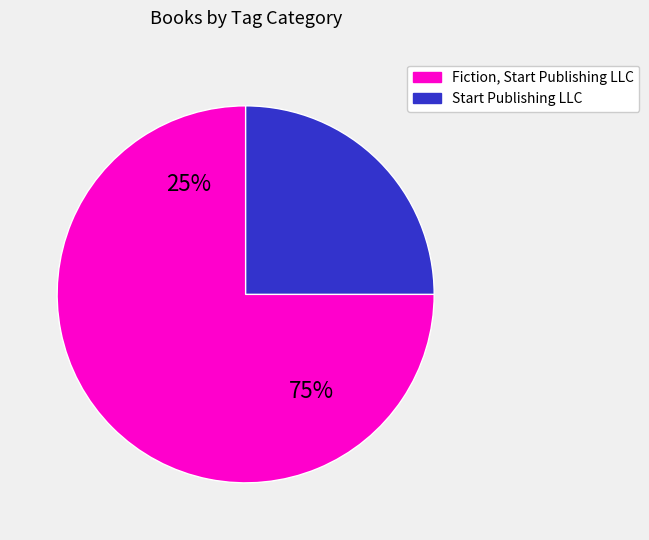

Count the number of slices in the pie.

2